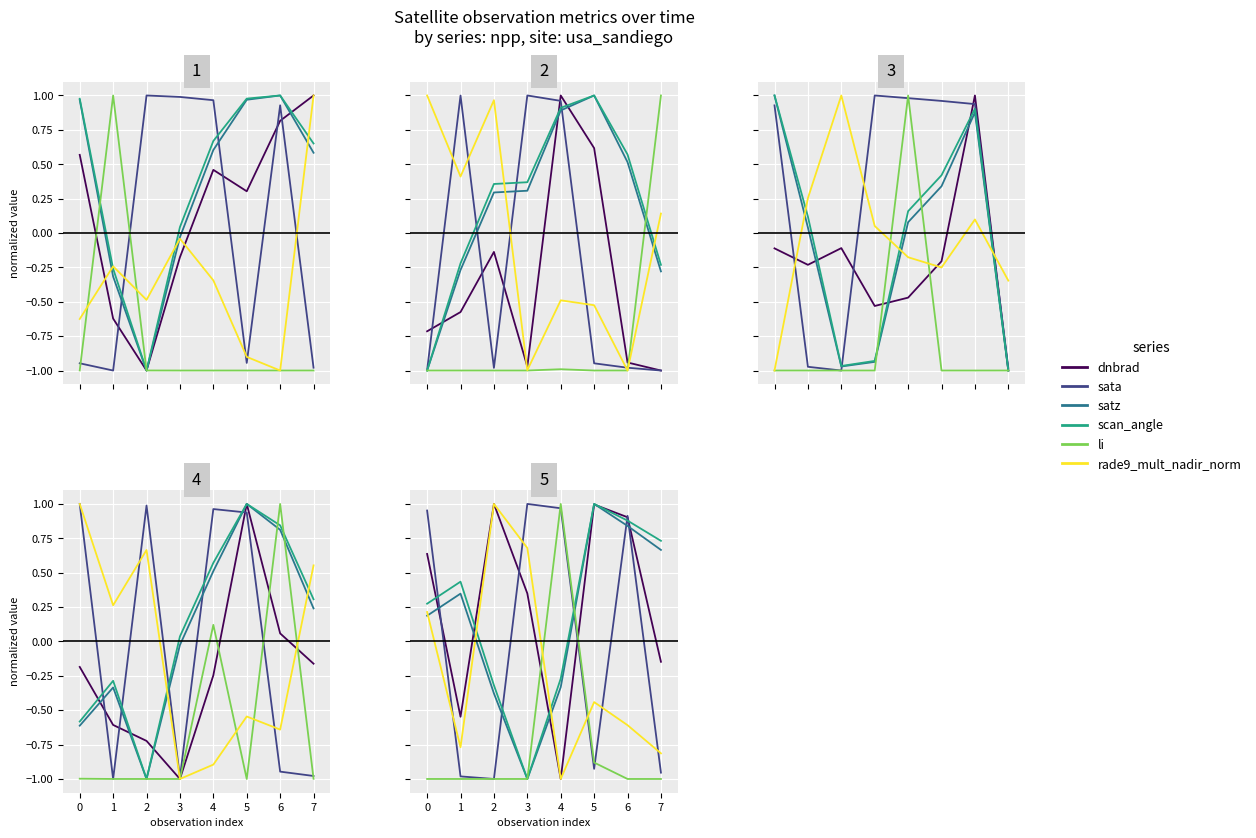

What is the total value across all series at 0?

1.3